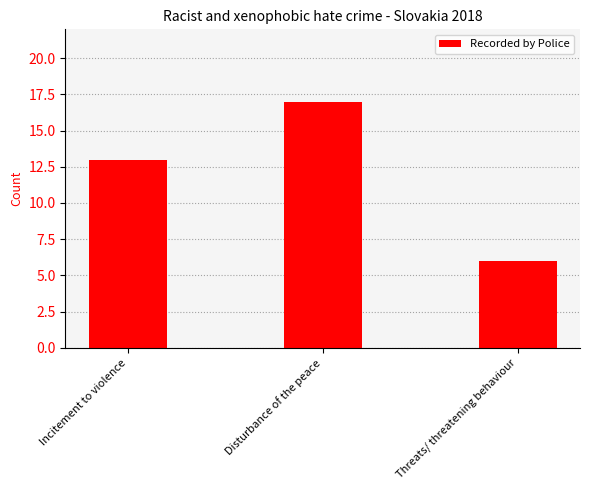

List the labels in order of value, smallest first.

Threats/ threatening behaviour, Incitement to violence, Disturbance of the peace